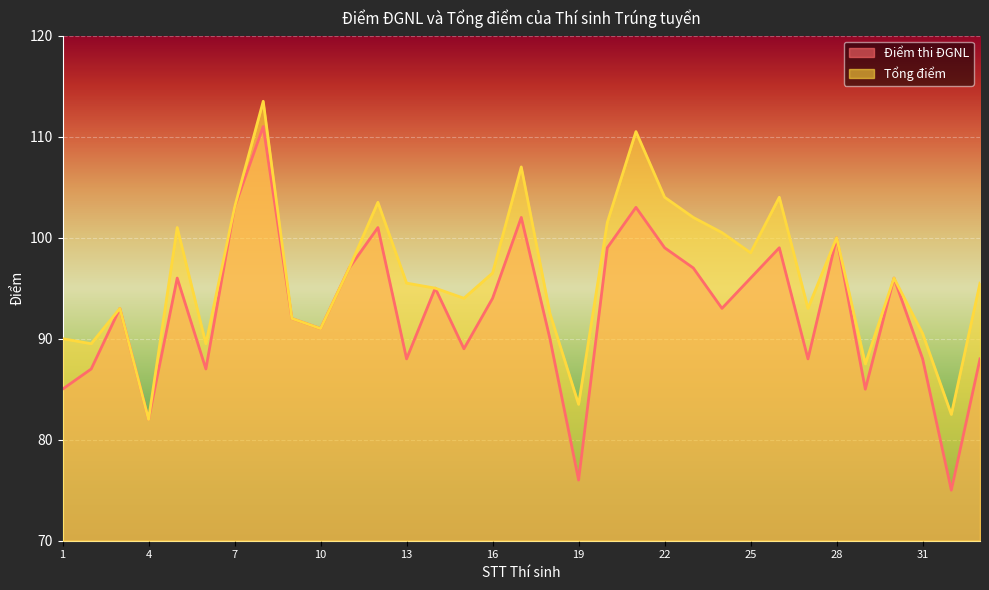

At which label is Điểm thi ĐGNL closest to 93?

3